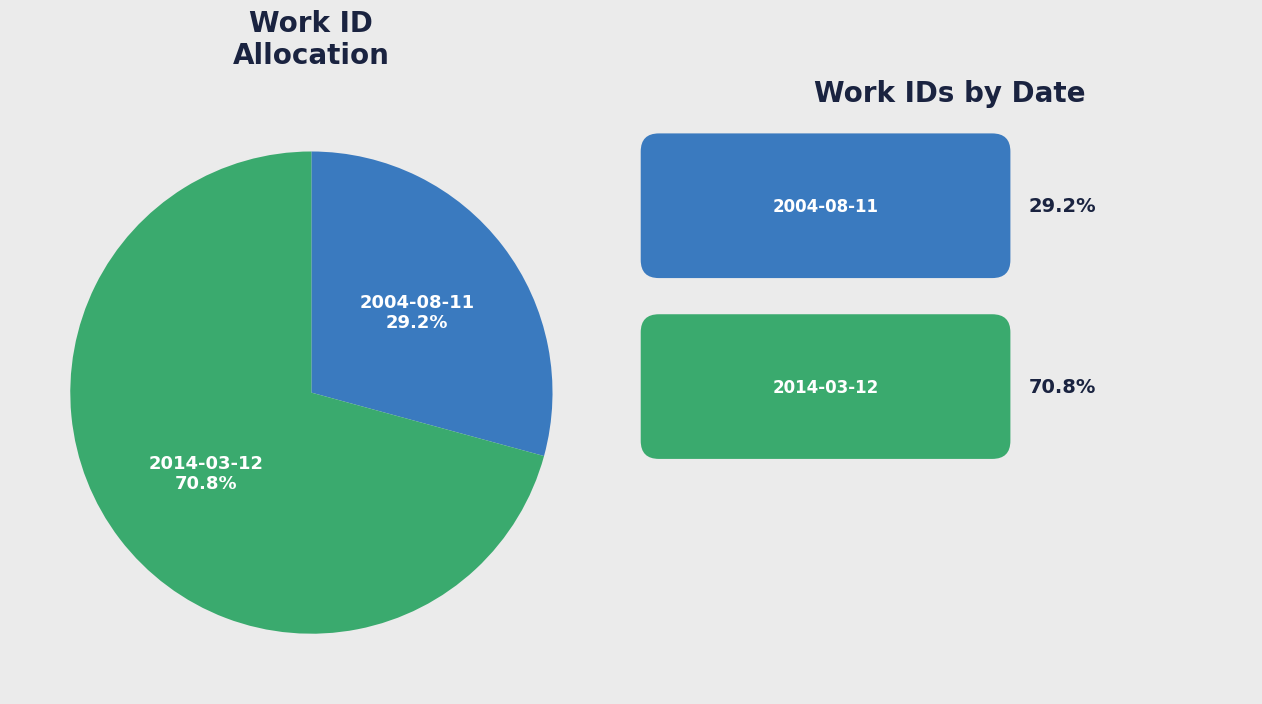

Is there a majority slice in this chart?

Yes